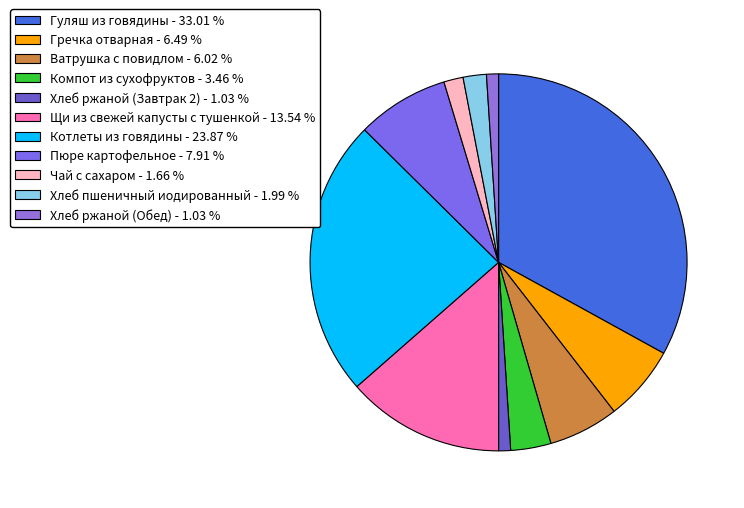

Count the number of slices in the pie.

11